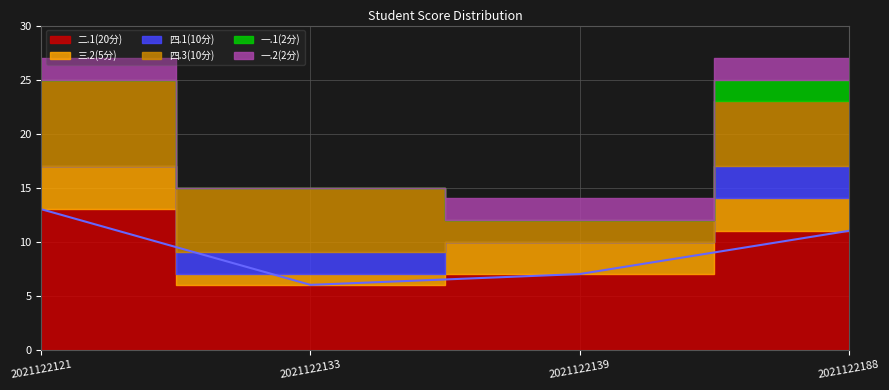

Rank the series by their maximum value, from highest to lowest.

二.1(20分), 四.3(10分), 三.2(5分), 四.1(10分), 一.1(2分), 一.2(2分)